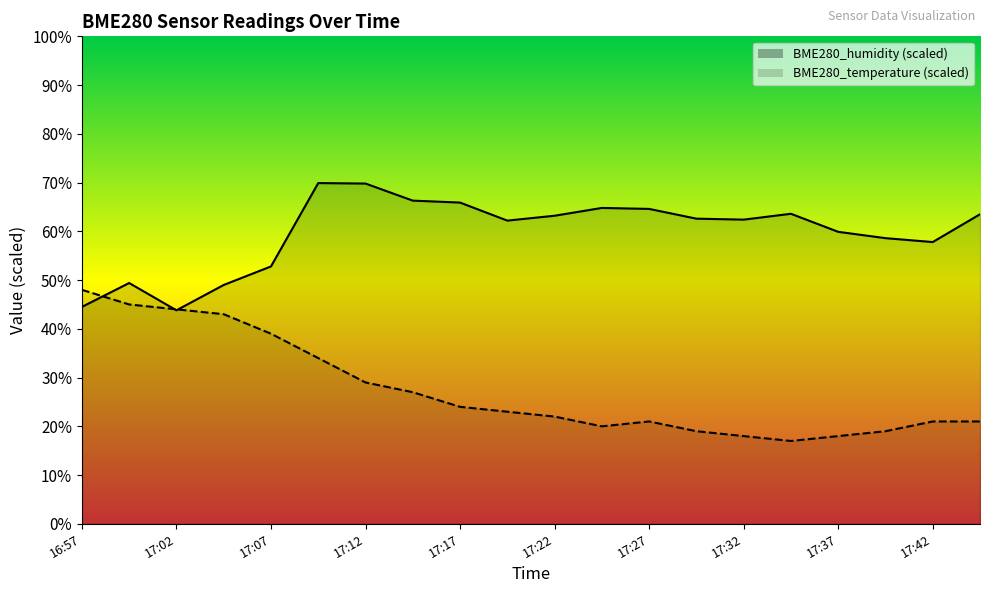

Reading left to right, transcribe all the data shown in this chart.

BME280_humidity: 16:57=44.5	16:59=49.4	17:02=43.8	17:04=49.0	17:07=52.8	17:09=69.9	17:12=69.8	17:14=66.3	17:17=65.9	17:19=62.2	17:22=63.2	17:24=64.8	17:27=64.6	17:29=62.6	17:32=62.4	17:34=63.6	17:37=59.9	17:39=58.6	17:42=57.8	17:44=63.5
BME280_temperature: 16:57=48.0	16:59=45.0	17:02=44.0	17:04=43.0	17:07=39.0	17:09=34.0	17:12=29.0	17:14=27.0	17:17=24.0	17:19=23.0	17:22=22.0	17:24=20.0	17:27=21.0	17:29=19.0	17:32=18.0	17:34=17.0	17:37=18.0	17:39=19.0	17:42=21.0	17:44=21.0